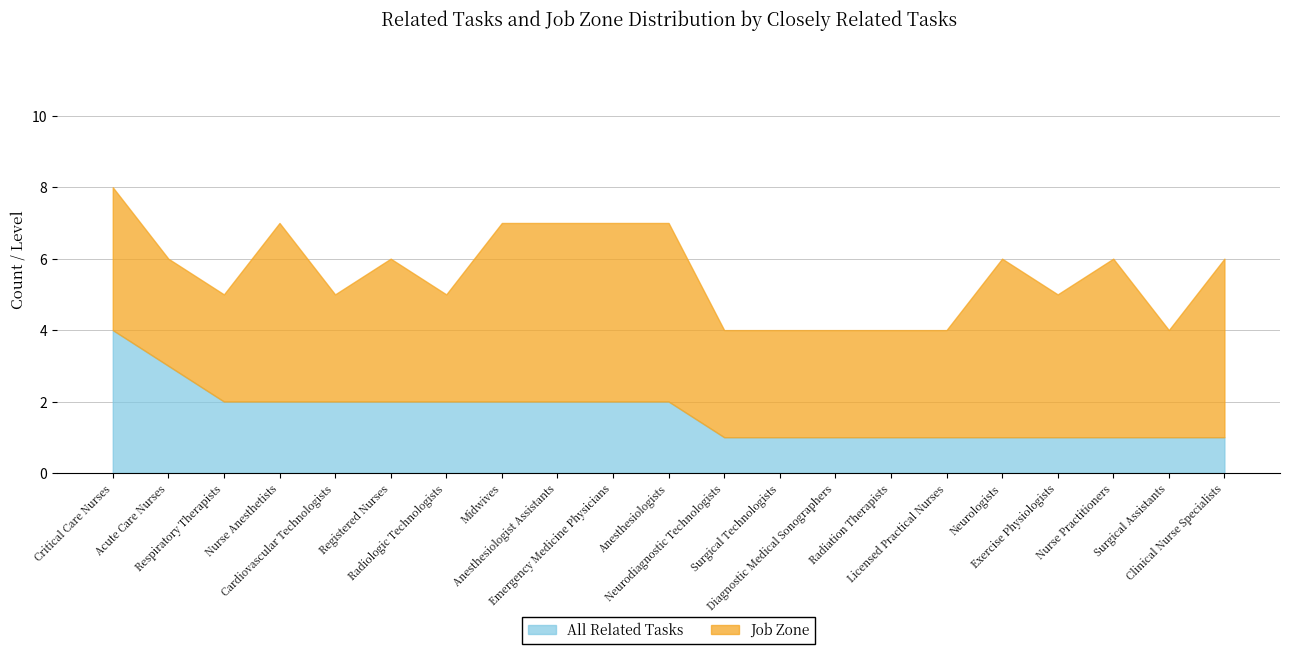

Which label corresponds to the largest value in the chart?

Nurse Anesthetists